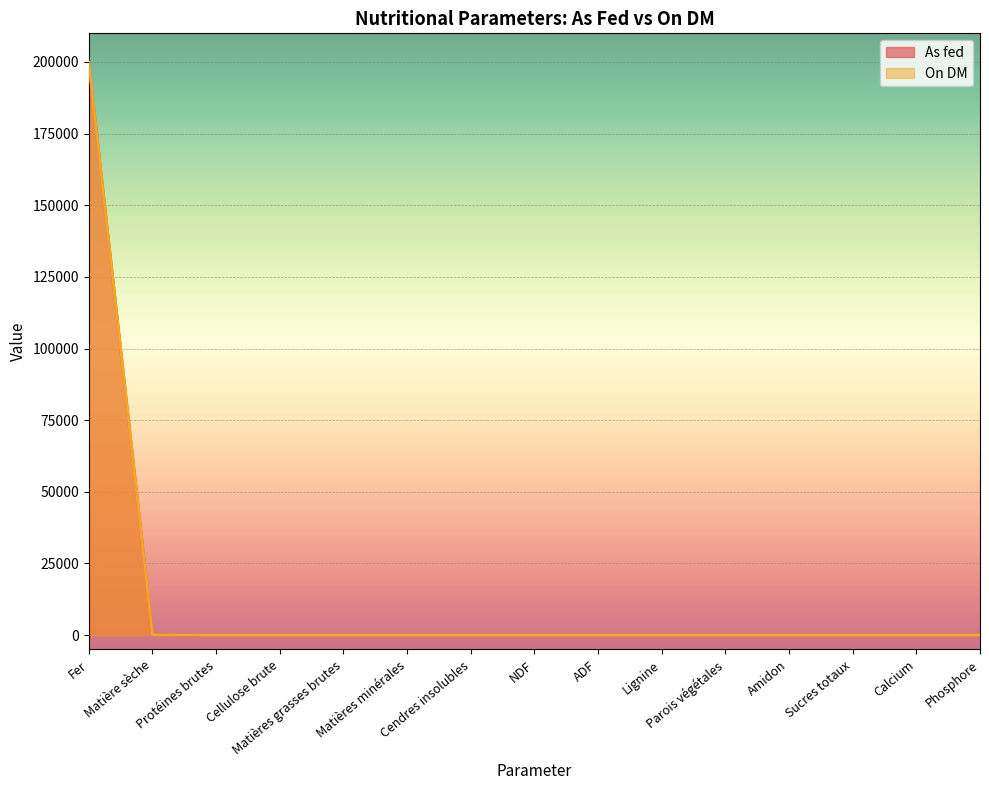

What is the average value of the On DM series?

13340.0